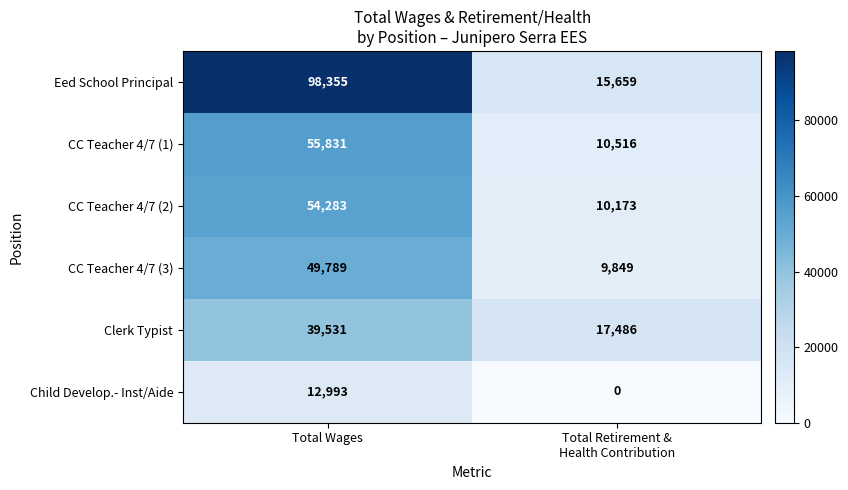

What is the total value across all series at Total Wages?

310782